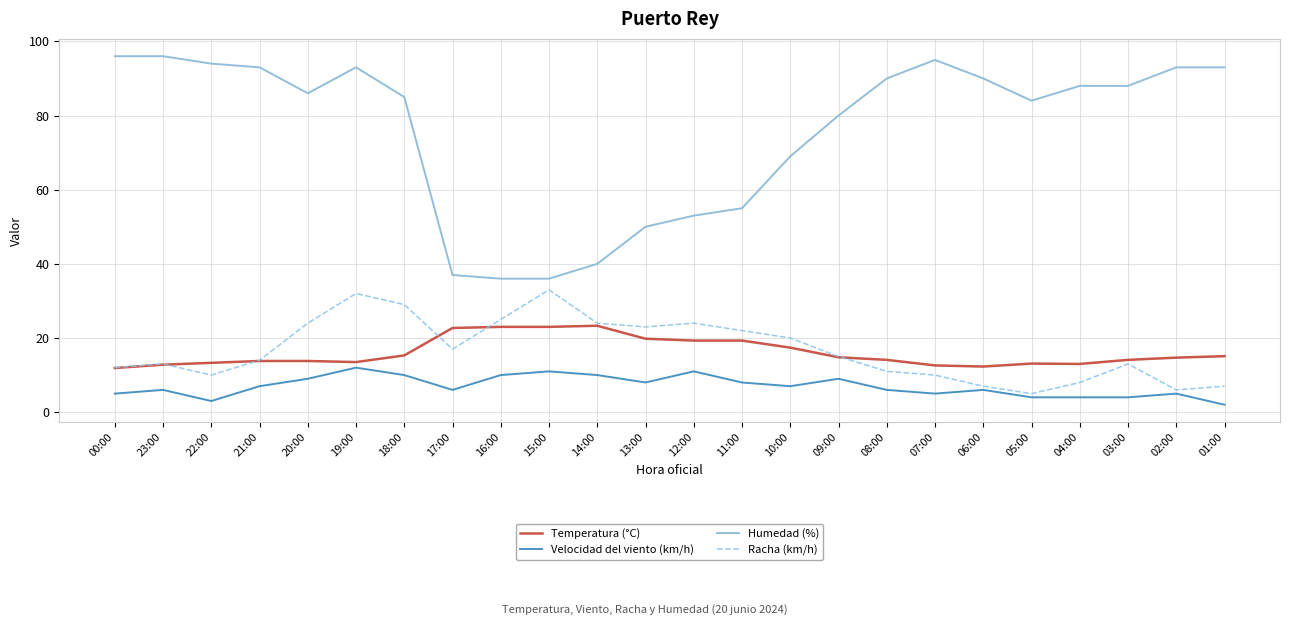

What is the spread (max minus min) of values at 23:00?

90.0